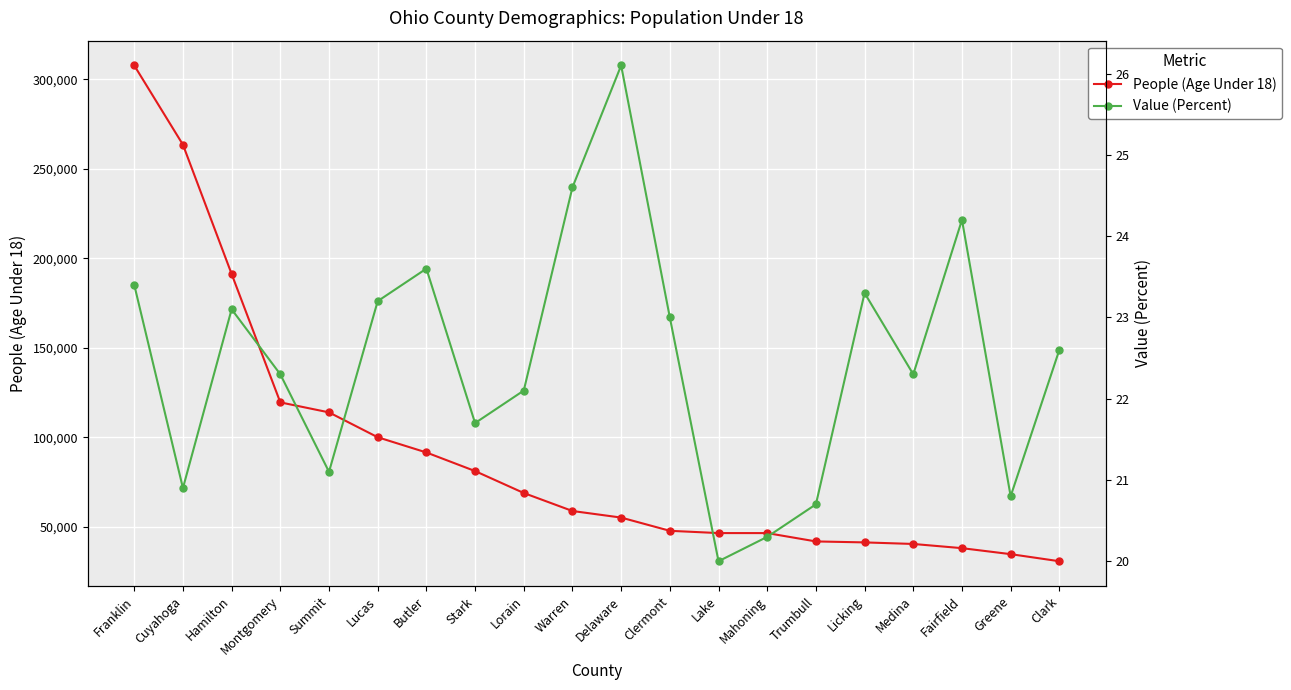

True or false: Value (Percent) and People (Age Under 18) cross at least once.

False